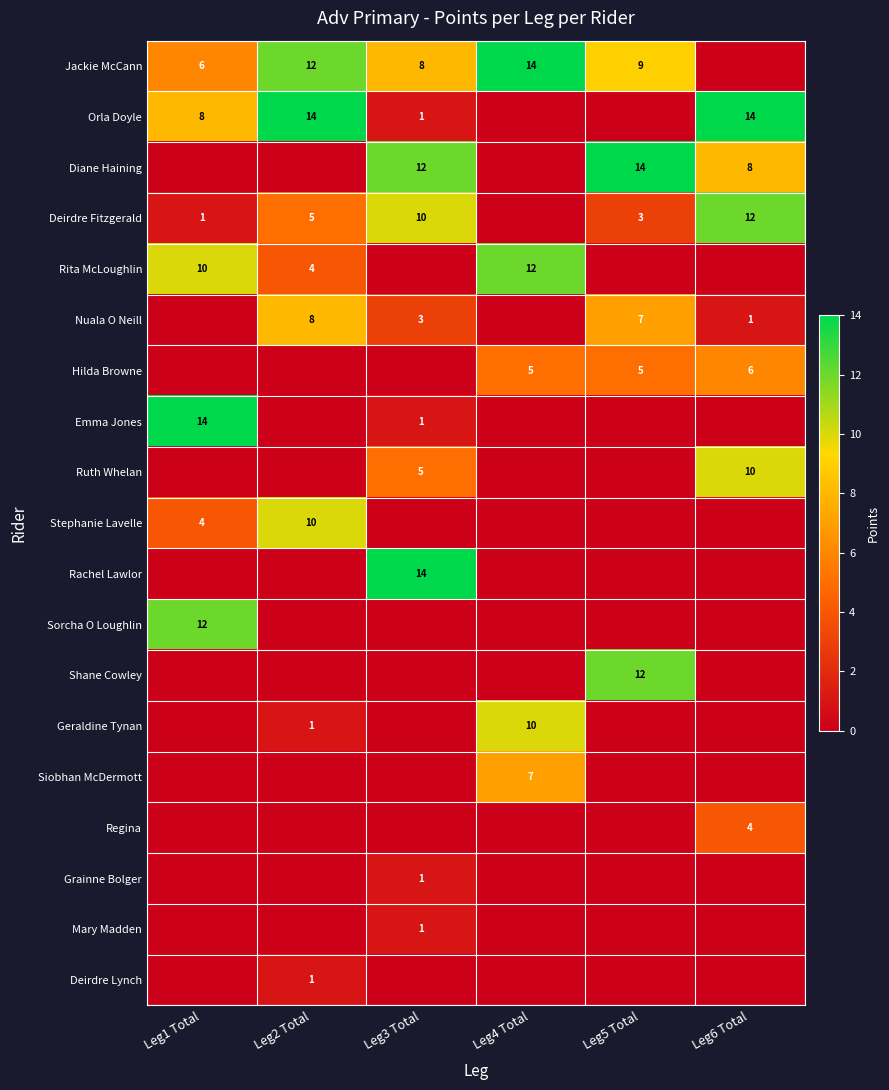

What is the total value across all series at Leg2 Total?

55